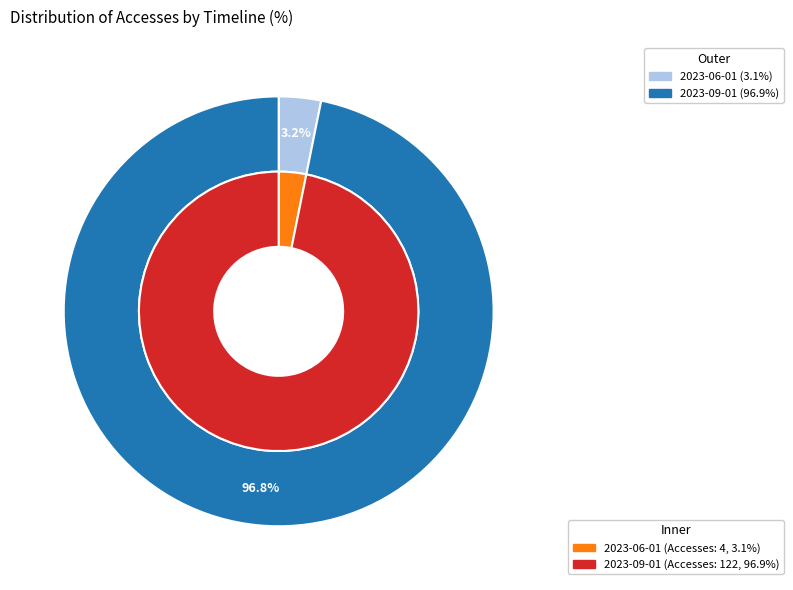

Is 2023-08-01 the majority of the pie?

No